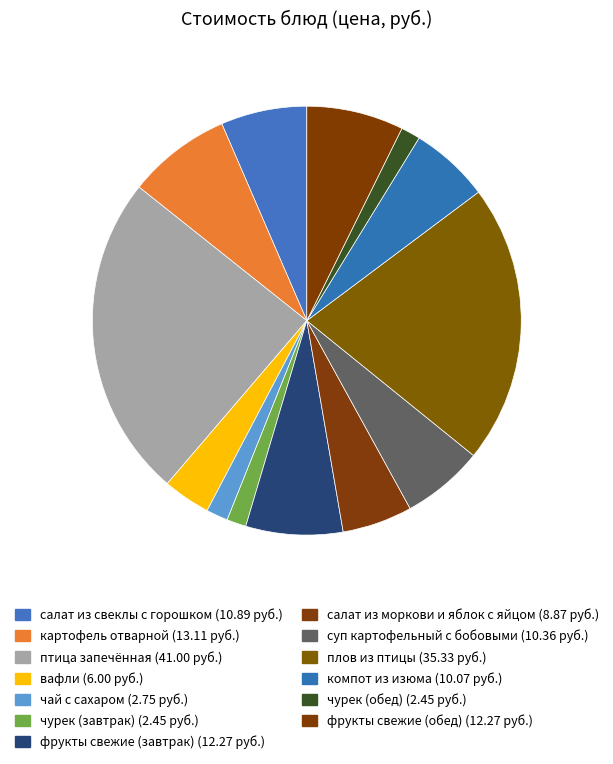

How many slices are in this pie chart?

13